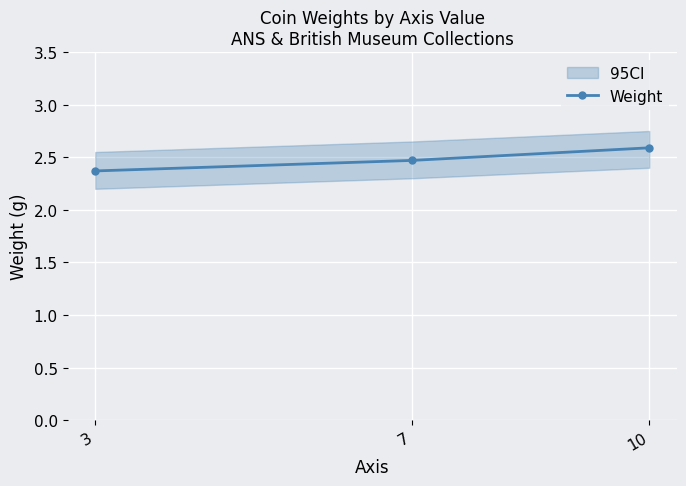

Reading left to right, extract all data points from this chart.

3=2.4	7=2.5	10=2.6